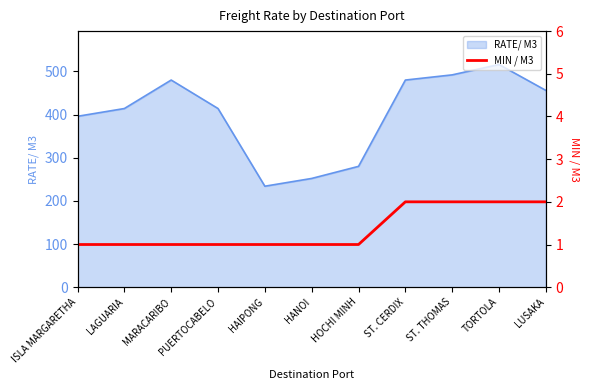

What is the minimum value for RATE/ M3?

234